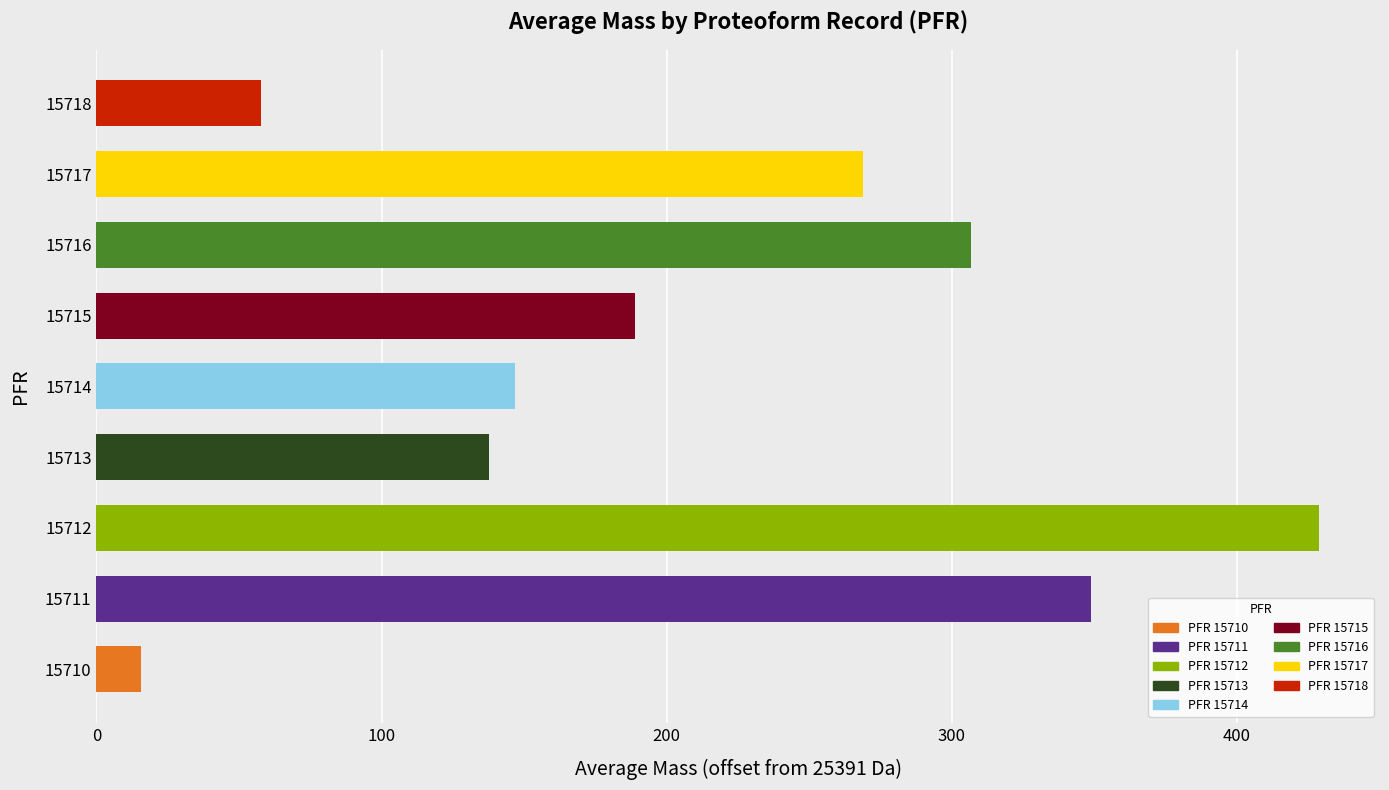

What is the ratio of the value at 15715 to the value at 15712?

0.4